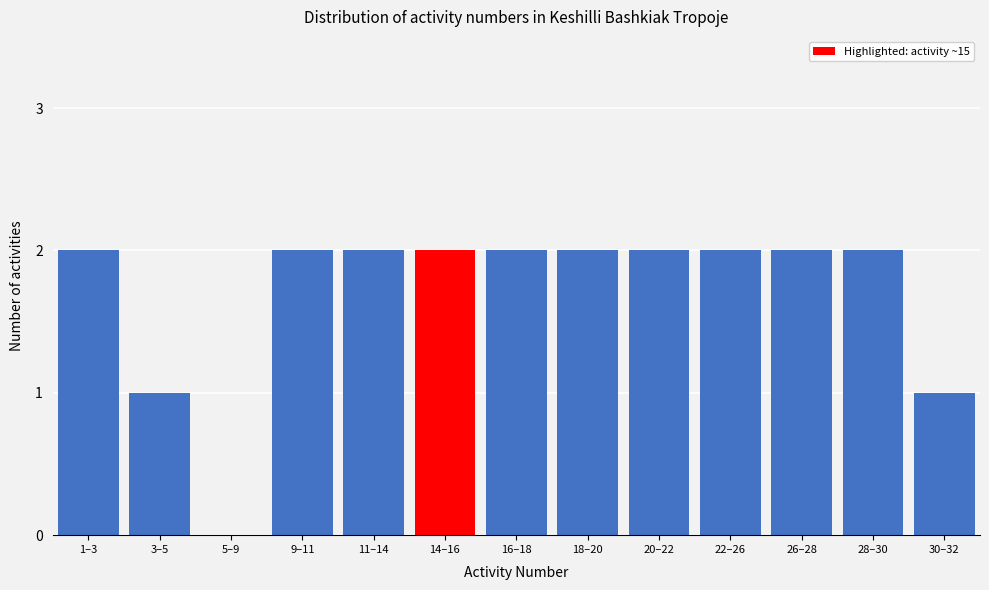

Reading left to right, extract all data points from this chart.

1–3=2	3–5=1	5–9=0	9–11=2	11–14=2	14–16=2	16–18=2	18–20=2	20–22=2	22–26=2	26–28=2	28–30=2	30–32=1